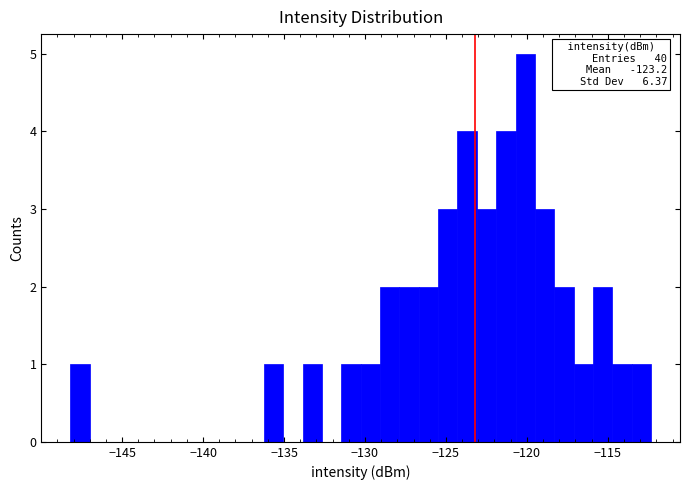

Around what value on the x-axis is the tallest bar? Give the approximate position of its centre, as read against the axis.

-120.0